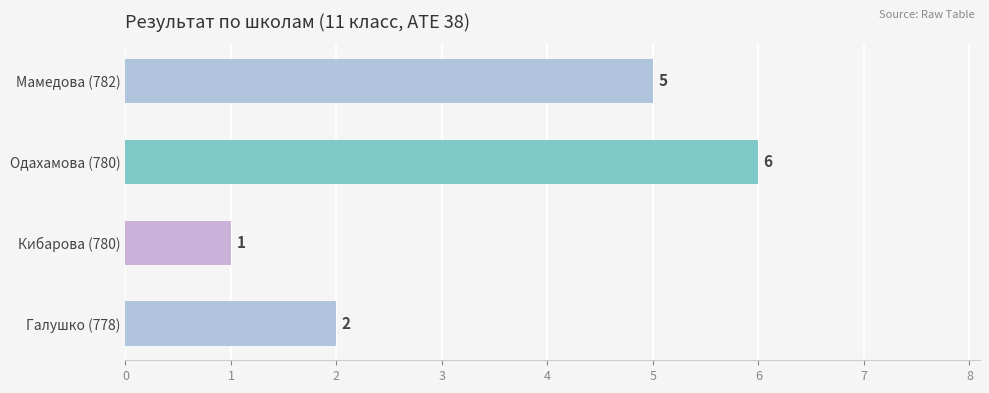

Is it true that the value at Галушко (778) is 1?

False